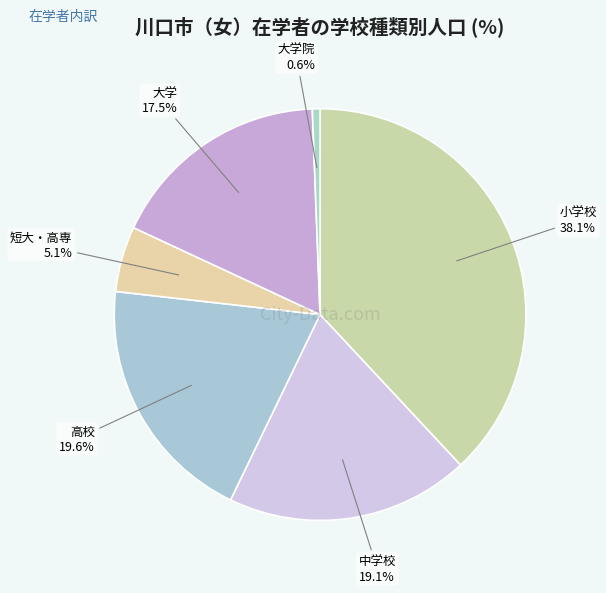

How many slices are in this pie chart?

6